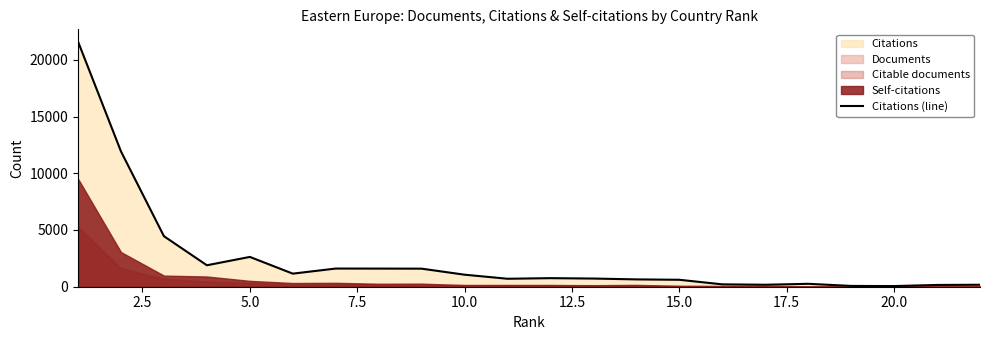

What is the difference between the second highest and second lowest values?

11854